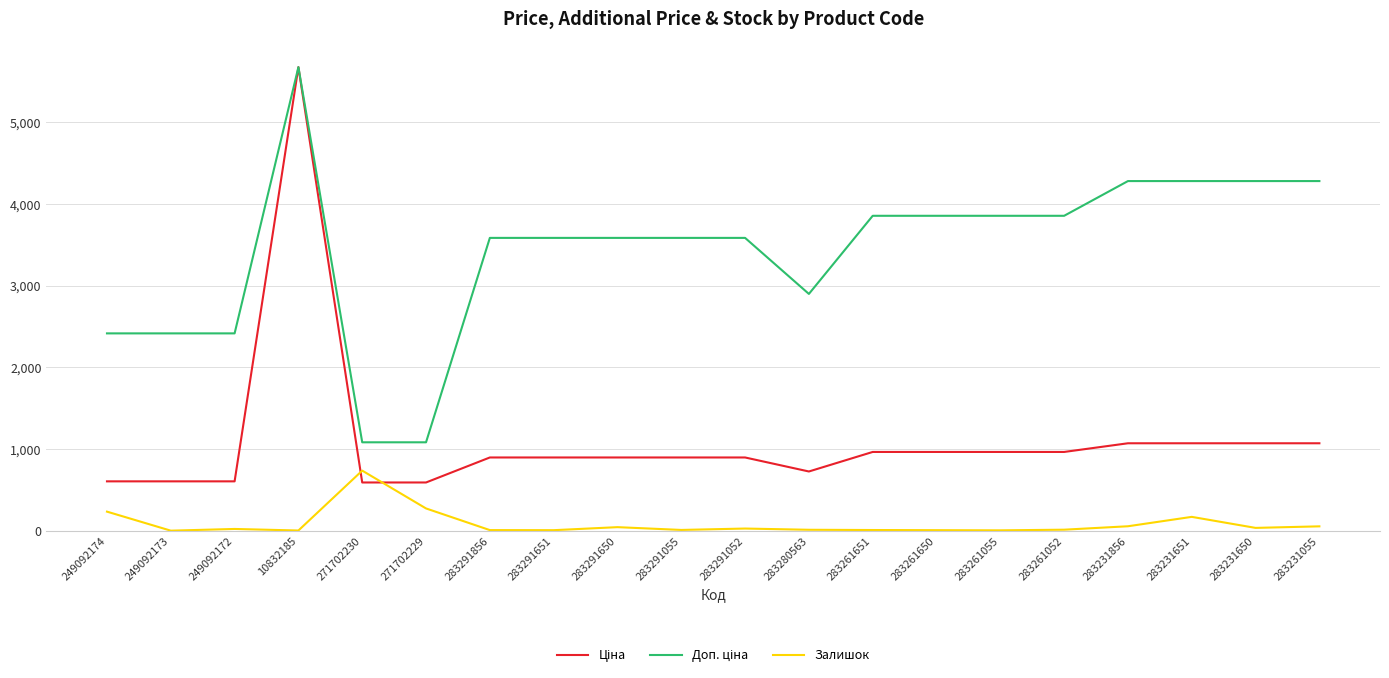

At which category does the chart reach its peak across all series?

10832185